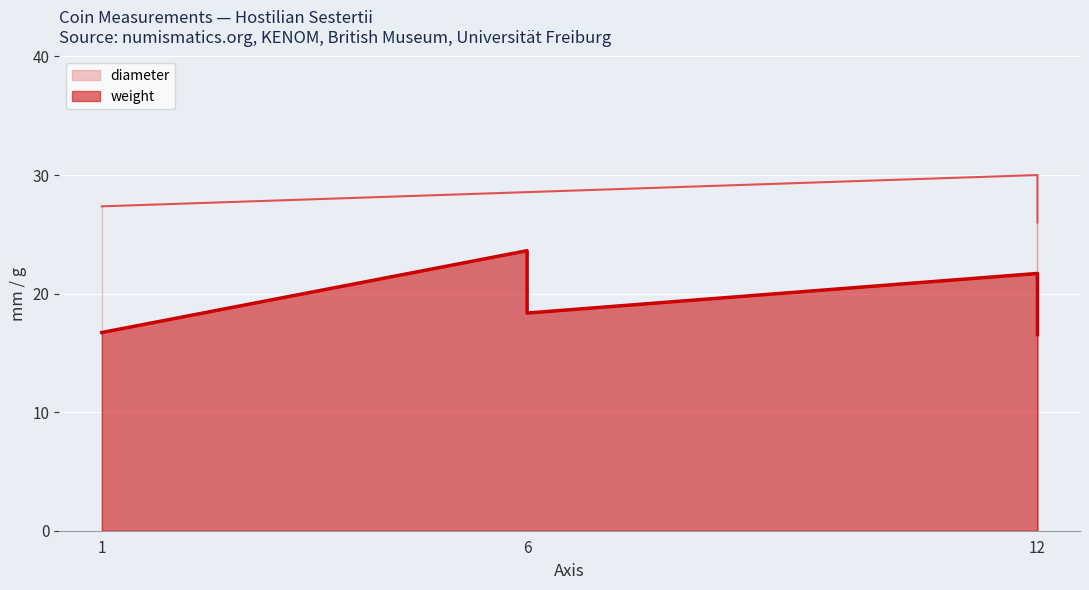

What is the difference between the maximum and minimum values?

11